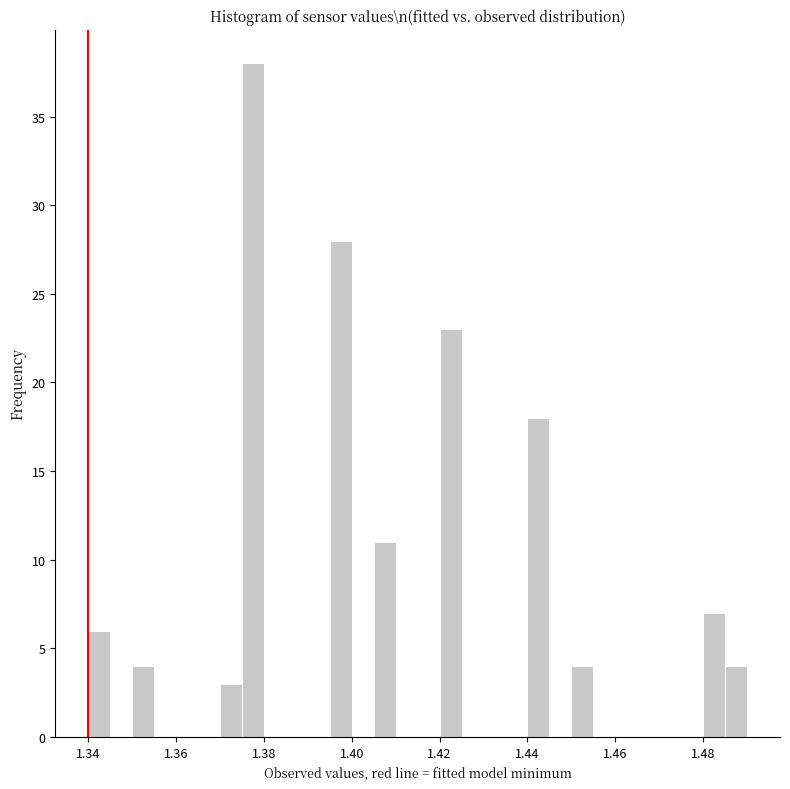

Read against the x-axis, roughly where is the centre of the tallest bar?

1.378